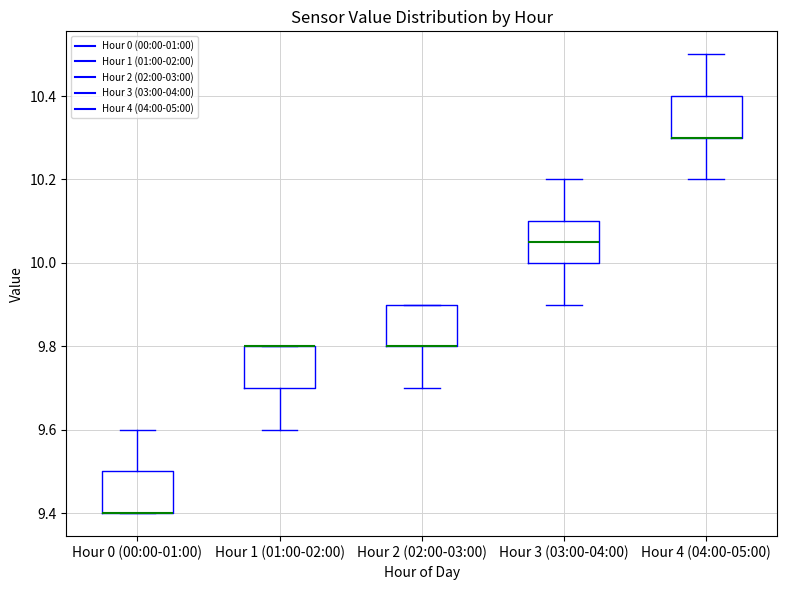

Reading left to right, transcribe this box plot: for each box, give where its median line is, the range the box spans, and where its two whiskers end, as read against the y-axis. The values are not printed on the chart, so give them approximately, as read against the axis.

Hour 0 (00:00-01:00): median 9.40 (drawn on the box's lower edge), box 9.40 to 9.50, whiskers 9.40 to 9.60
Hour 1 (01:00-02:00): median 9.80 (drawn on the box's upper edge), box 9.70 to 9.80, whiskers 9.60 to 9.80
Hour 2 (02:00-03:00): median 9.80 (drawn on the box's lower edge), box 9.80 to 9.90, whiskers 9.70 to 9.90
Hour 3 (03:00-04:00): median 10.06, box 10.00 to 10.10, whiskers 9.90 to 10.20
Hour 4 (04:00-05:00): median 10.30 (drawn on the box's lower edge), box 10.30 to 10.40, whiskers 10.20 to 10.50